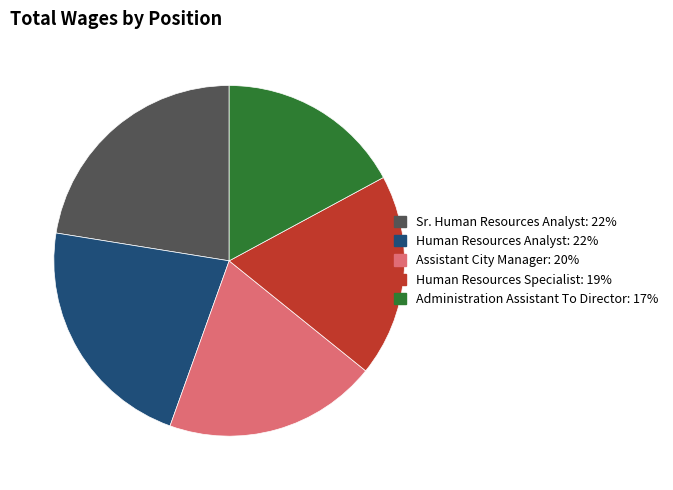

Which category has the smallest portion of the pie?

Administration Assistant To Director